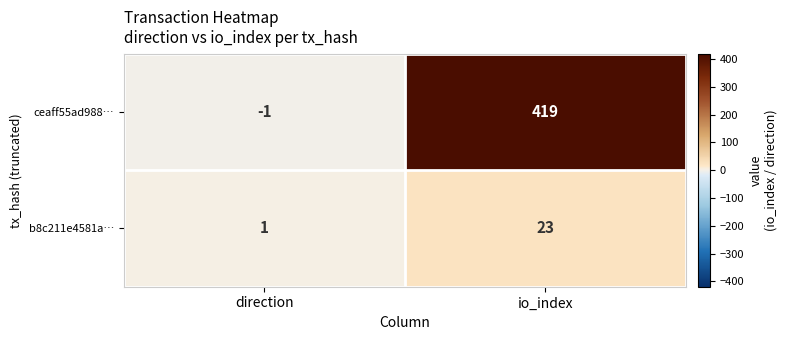

The value of ceaff55ad988… at io_index is 162. True or false?

False